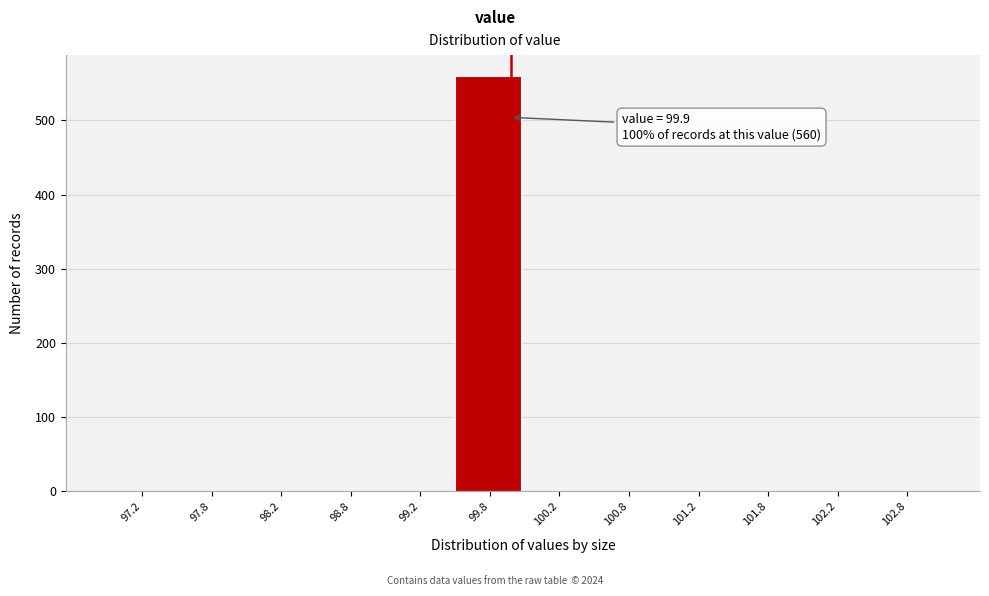

Over which range of the x-axis is the bar tallest?

99.5 to 100.0